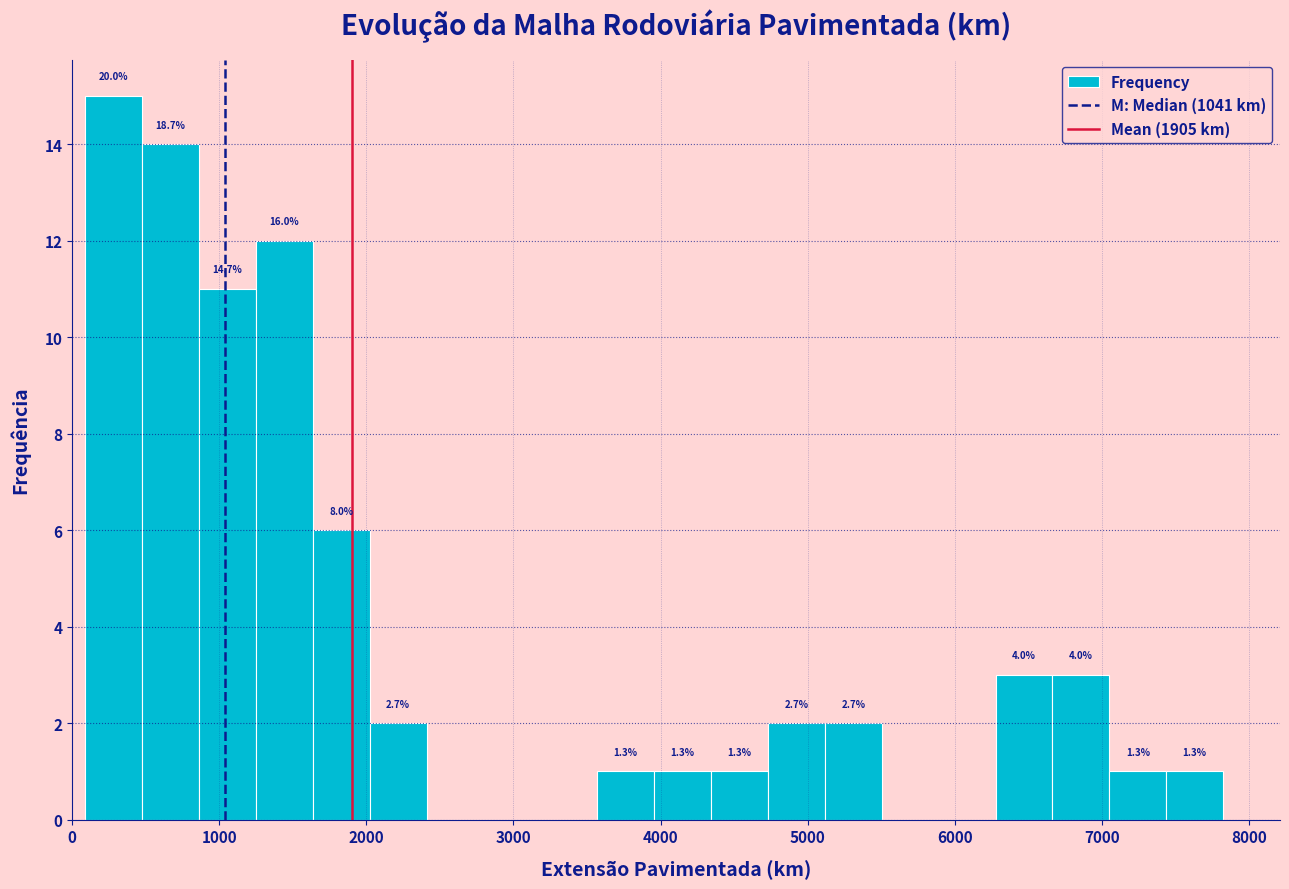

Read against the x-axis, roughly where is the centre of the tallest bar?

300